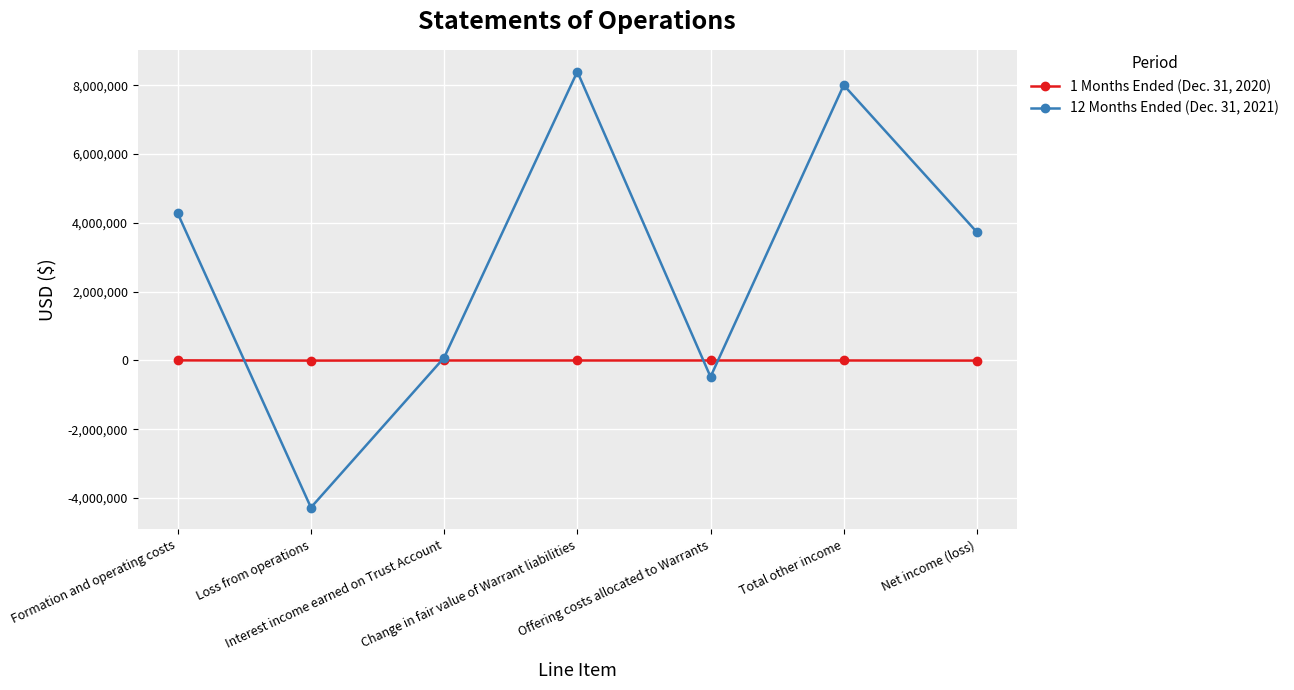

Which series has the largest total across all categories?

12 Months Ended (Dec. 31, 2021)